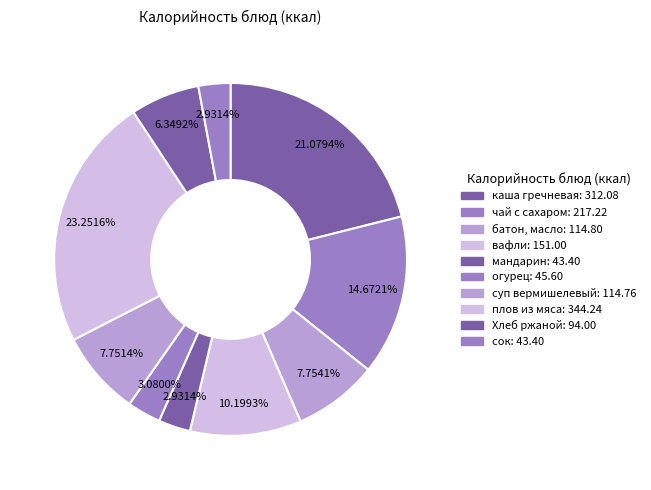

True or false: мандарин accounts for 3% of the total.

True